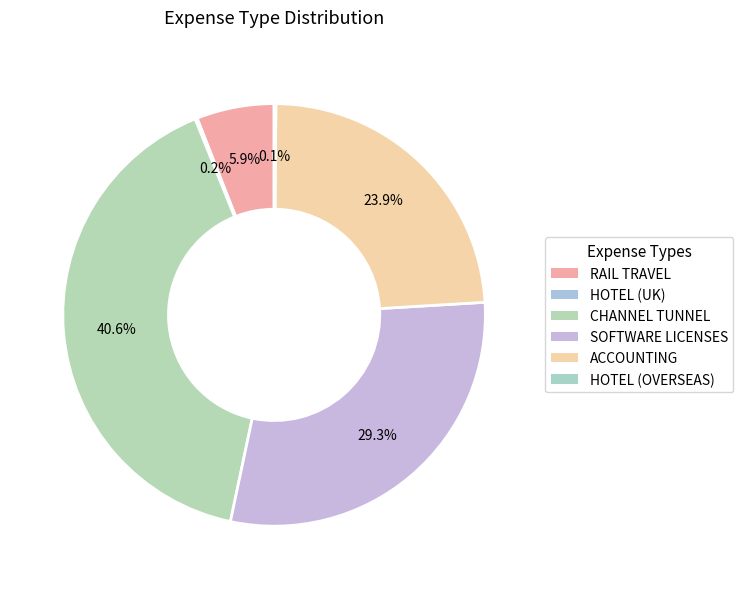

How many slices are in this pie chart?

6